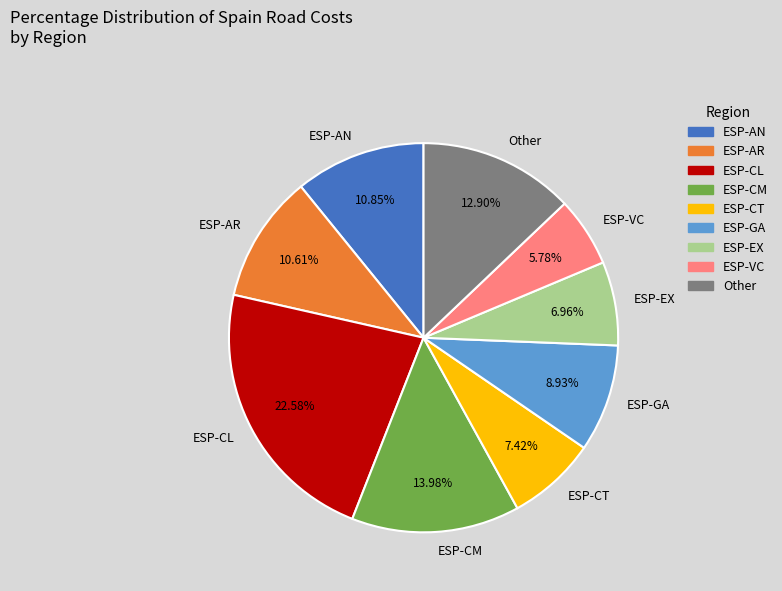

Which has a higher value, ESP-VC or ESP-EX?

ESP-EX